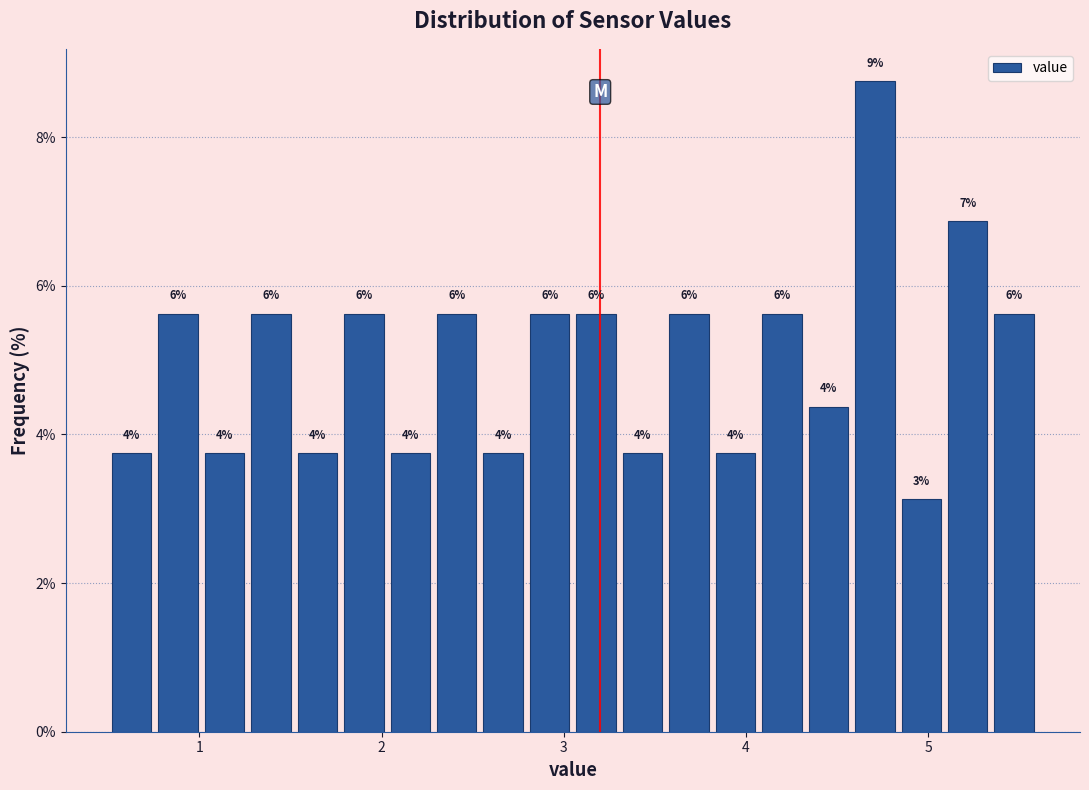

Read against the x-axis, roughly where is the centre of the tallest bar?

4.7